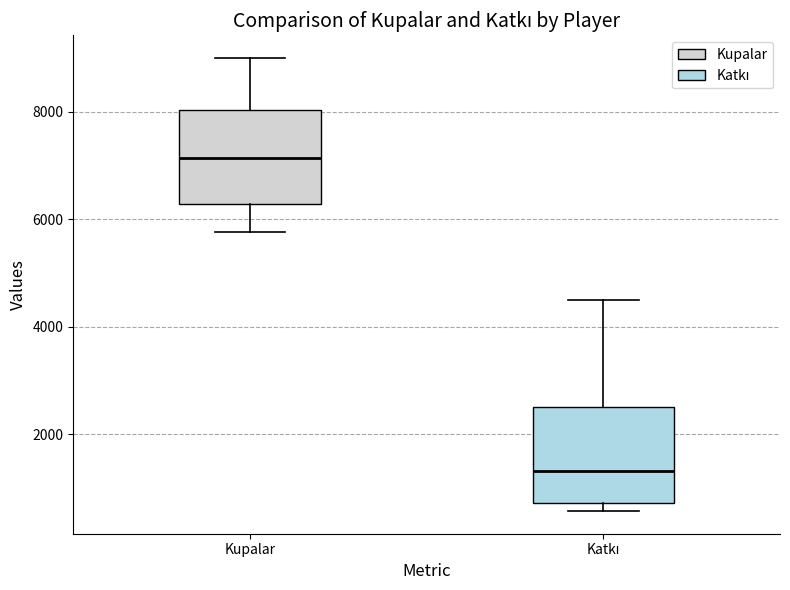

Where does the upper whisker of the box for Katkı end on the y-axis? The values are not printed on the chart, so give them approximately, as read against the axis.

4600